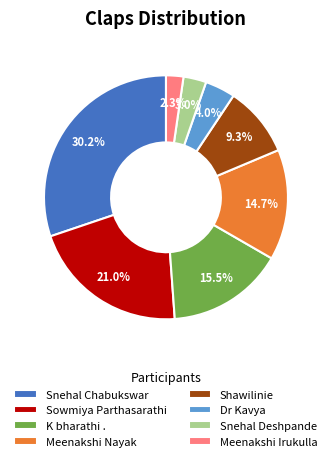

Is Shawilinie the majority of the pie?

No